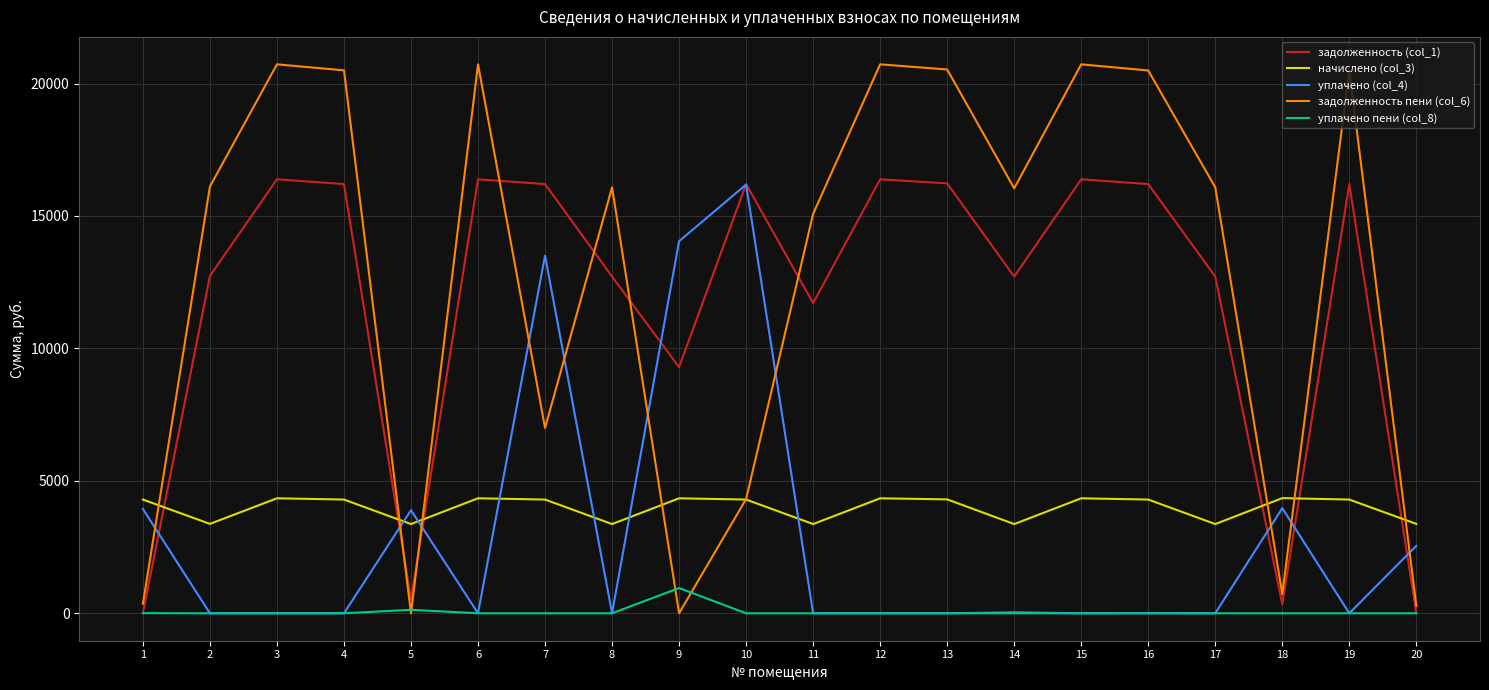

What is the difference between the highest and lowest values at 20?

3374.8